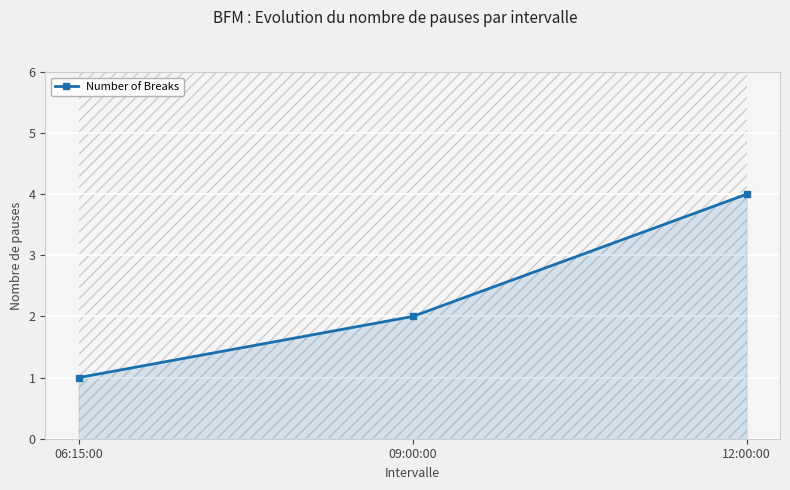

Reading left to right, what are all the values shown in this chart?

06:15:00=1	09:00:00=2	12:00:00=4